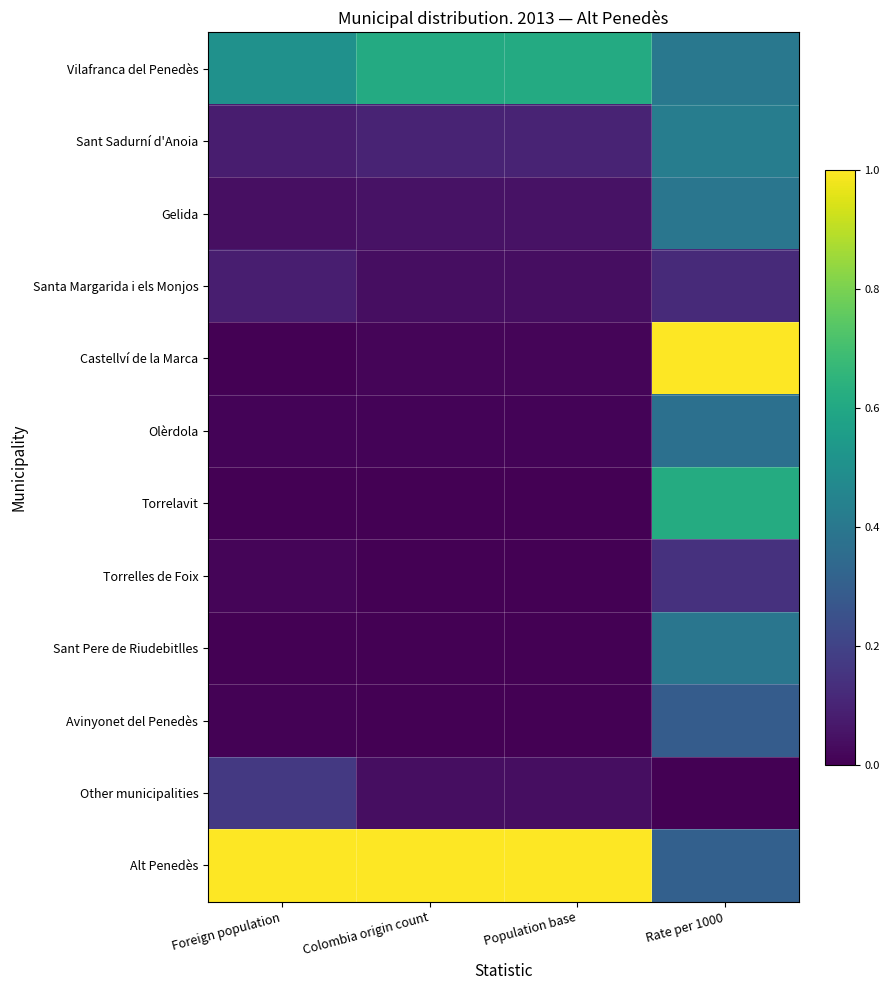

Reading right to left, extract all data points from this chart.

Vilafranca del Penedès: Rate per 1000=0.4	Population base=0.6	Colombia origin count=0.6	Foreign population=0.5
Sant Sadurní d'Anoia: Rate per 1000=0.4	Population base=0.1	Colombia origin count=0.1	Foreign population=0.1
Gelida: Rate per 1000=0.4	Population base=0.0	Colombia origin count=0.0	Foreign population=0.0
Santa Margarida i els Monjos: Rate per 1000=0.1	Population base=0.0	Colombia origin count=0.0	Foreign population=0.1
Castellví de la Marca: Rate per 1000=1.0	Population base=0.0	Colombia origin count=0.0	Foreign population=0.0
Olèrdola: Rate per 1000=0.4	Population base=0.0	Colombia origin count=0.0	Foreign population=0.0
Torrelavit: Rate per 1000=0.6	Population base=0.0	Colombia origin count=0.0	Foreign population=0.0
Torrelles de Foix: Rate per 1000=0.1	Population base=0.0	Colombia origin count=0.0	Foreign population=0.0
Sant Pere de Riudebitlles: Rate per 1000=0.4	Population base=0.0	Colombia origin count=0.0	Foreign population=0.0
Avinyonet del Penedès: Rate per 1000=0.3	Population base=0.0	Colombia origin count=0.0	Foreign population=0.0
Other municipalities: Rate per 1000=0.0	Population base=0.0	Colombia origin count=0.0	Foreign population=0.2
Alt Penedès: Rate per 1000=0.3	Population base=1.0	Colombia origin count=1.0	Foreign population=1.0